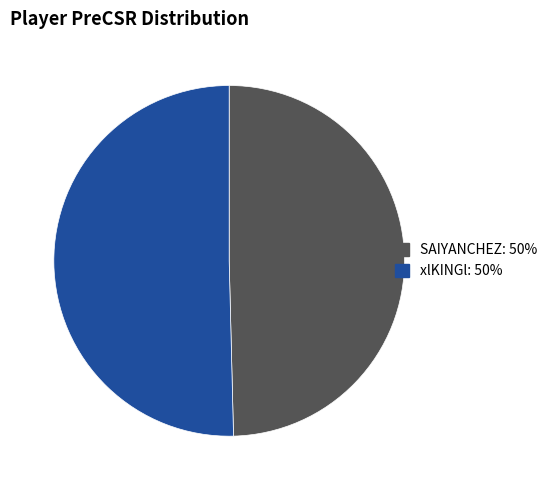

True or false: xlKINGl accounts for 50% of the total.

True